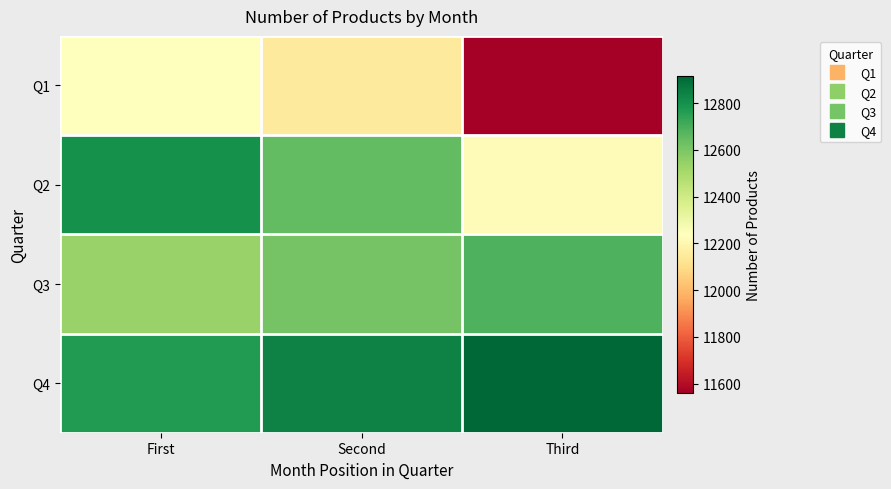

How many series are shown in this chart?

4